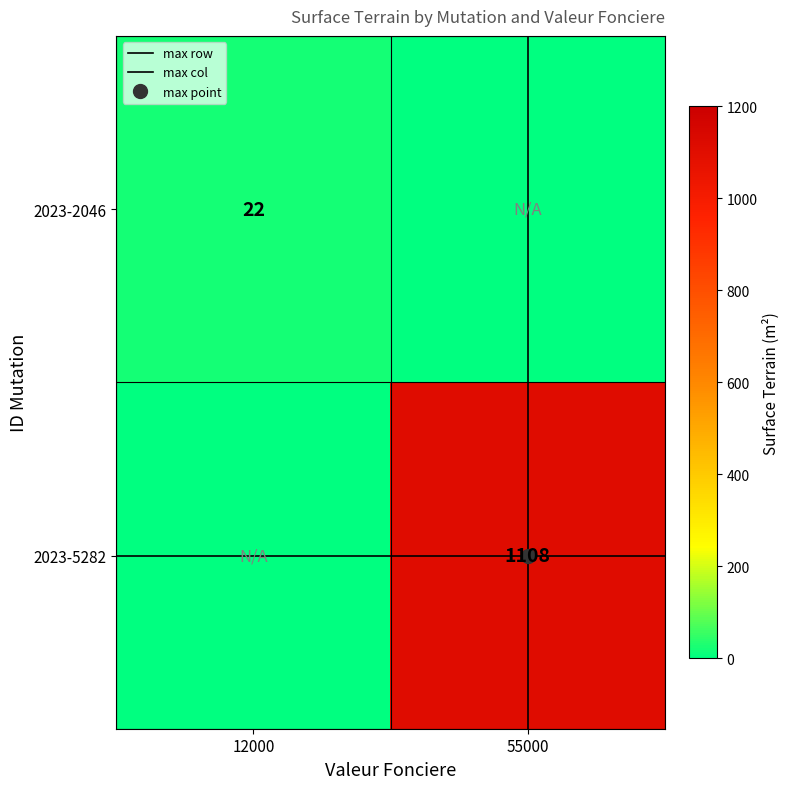

Count the number of data series in this chart.

4